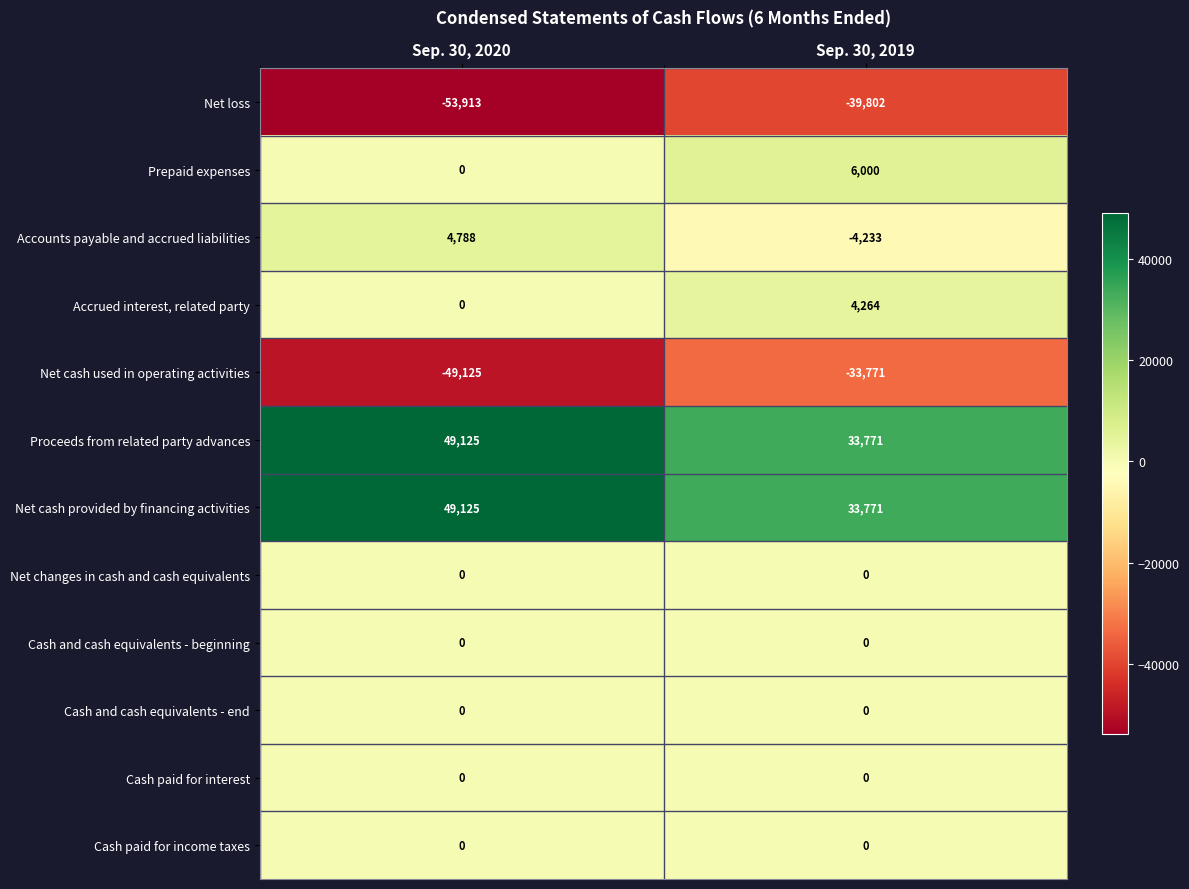

Reading left to right, transcribe all the data shown in this chart.

Net loss: Sep. 30, 2020=-53913	Sep. 30, 2019=-39802
Prepaid expenses: Sep. 30, 2020=0	Sep. 30, 2019=6000
Accounts payable and accrued liabilities: Sep. 30, 2020=4788	Sep. 30, 2019=-4233
Accrued interest, related party: Sep. 30, 2020=0	Sep. 30, 2019=4264
Net cash used in operating activities: Sep. 30, 2020=-49125	Sep. 30, 2019=-33771
Proceeds from related party advances: Sep. 30, 2020=49125	Sep. 30, 2019=33771
Net cash provided by financing activities: Sep. 30, 2020=49125	Sep. 30, 2019=33771
Net changes in cash and cash equivalents: Sep. 30, 2020=0	Sep. 30, 2019=0
Cash and cash equivalents - beginning: Sep. 30, 2020=0	Sep. 30, 2019=0
Cash and cash equivalents - end: Sep. 30, 2020=0	Sep. 30, 2019=0
Cash paid for interest: Sep. 30, 2020=0	Sep. 30, 2019=0
Cash paid for income taxes: Sep. 30, 2020=0	Sep. 30, 2019=0